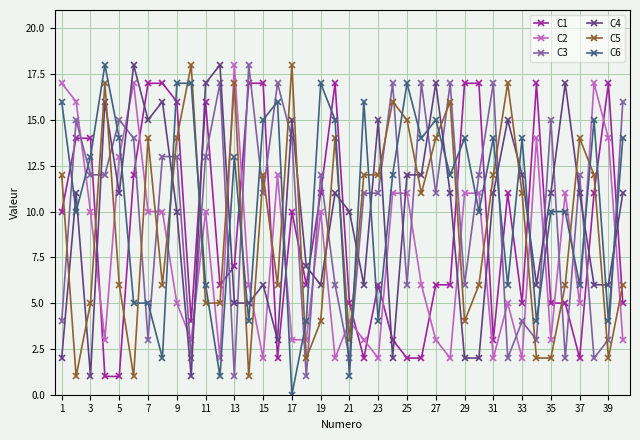

Which series has the largest range (max minus min)?

C6